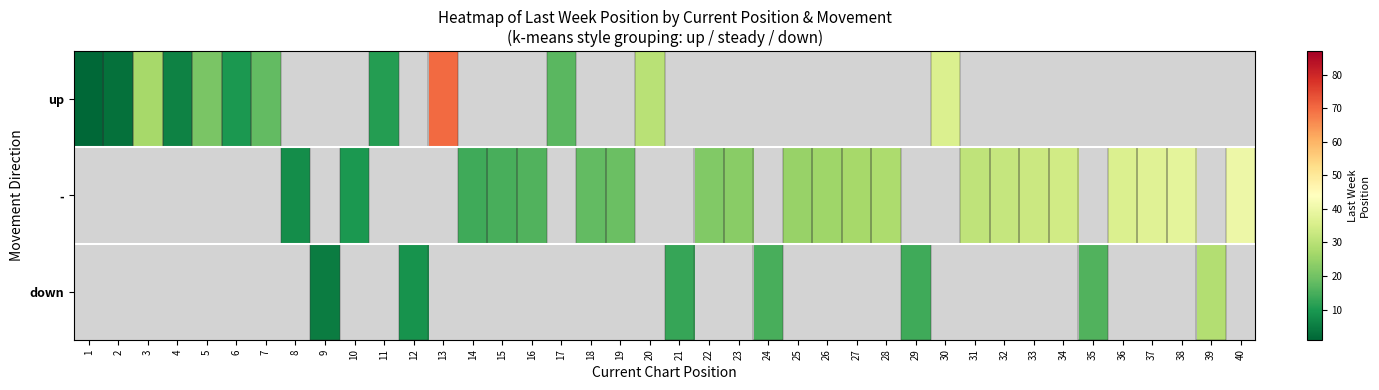

How many positive values does the down series have?

7